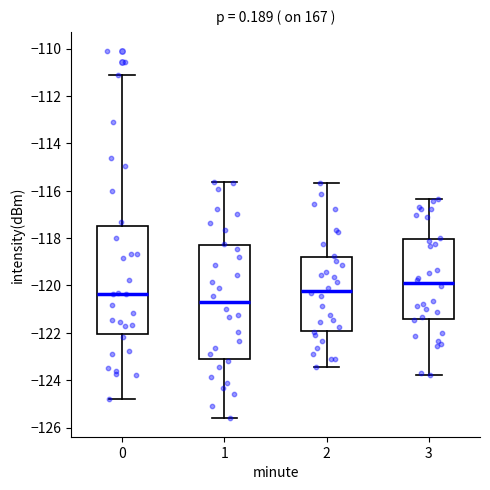

Reading left to right, read every box against the y-axis: the position of its median line, the range the box covers, and the ends of its whiskers. The values are not printed on the chart, so give them approximately, as read against the axis.

0: median -120.4, box -122.0 to -117.4, whiskers -124.8 to -111.2
1: median -120.8, box -123.2 to -118.2, whiskers -125.6 to -115.6
2: median -120.2, box -122.0 to -118.8, whiskers -123.4 to -115.6
3: median -120.0, box -121.4 to -118.0, whiskers -123.8 to -116.4